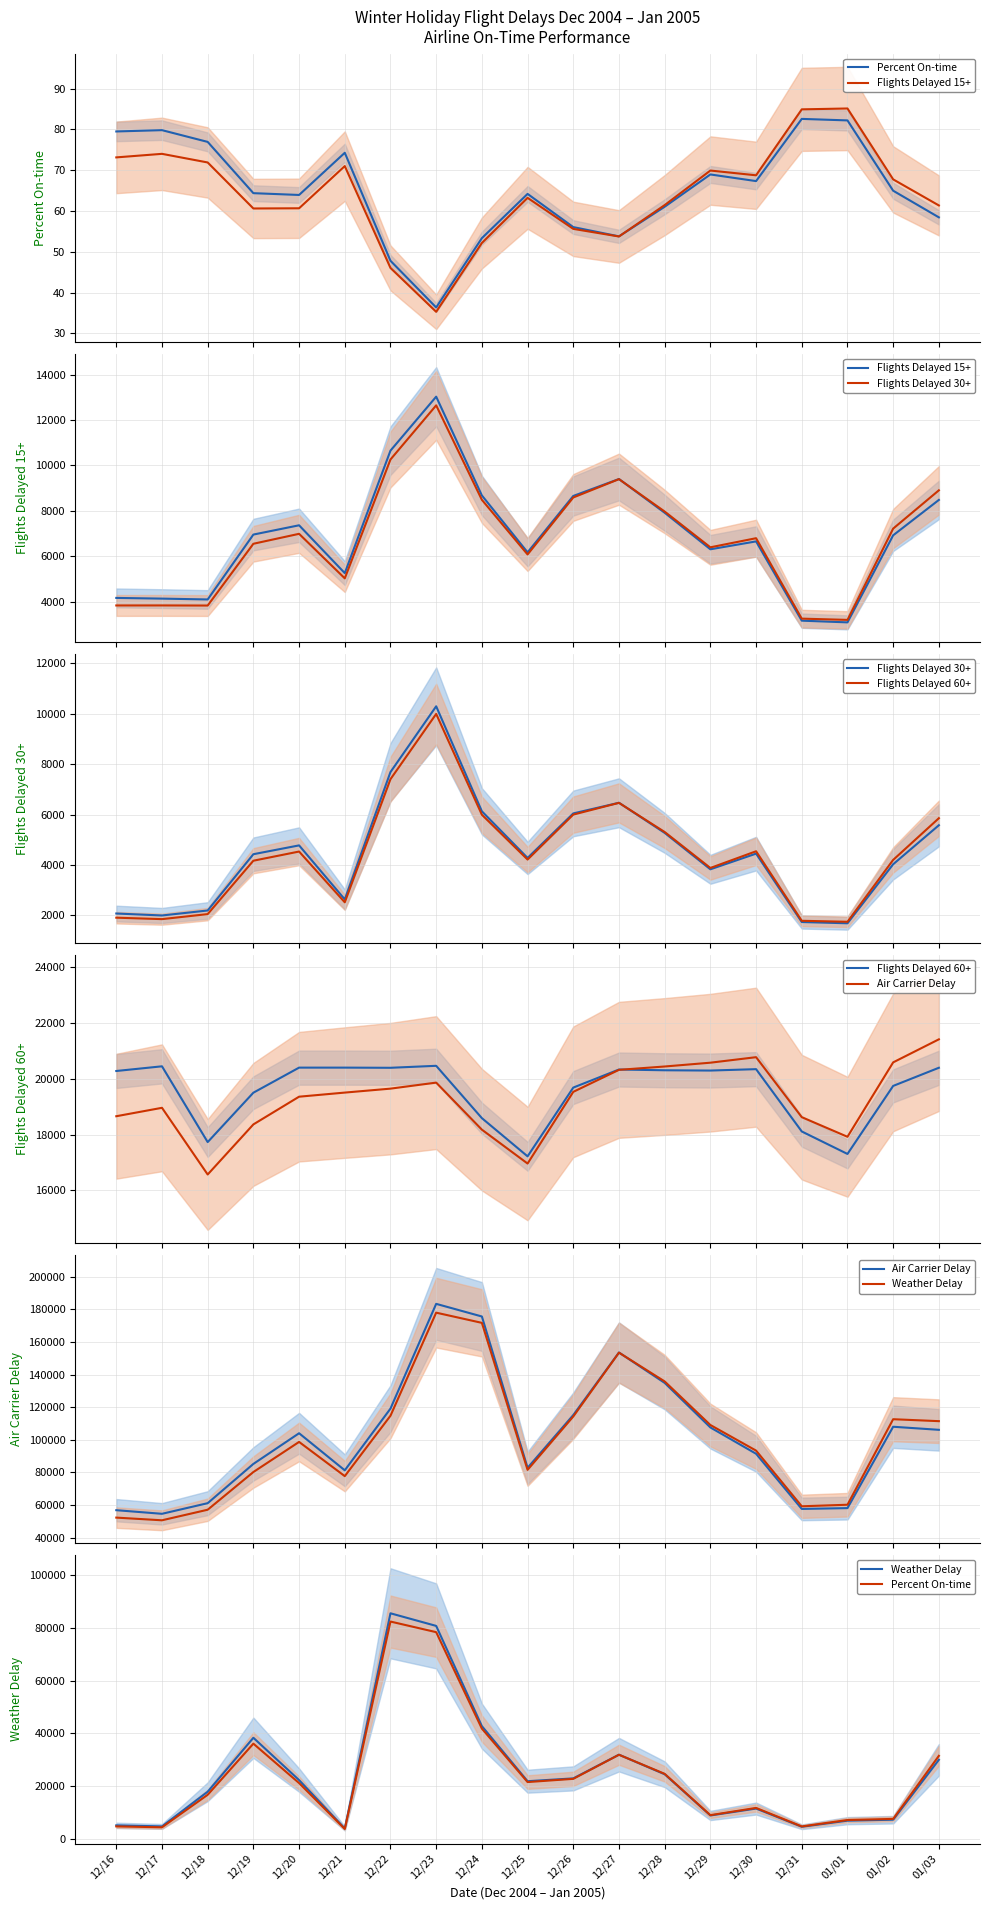

How many lines are shown in the chart?

6